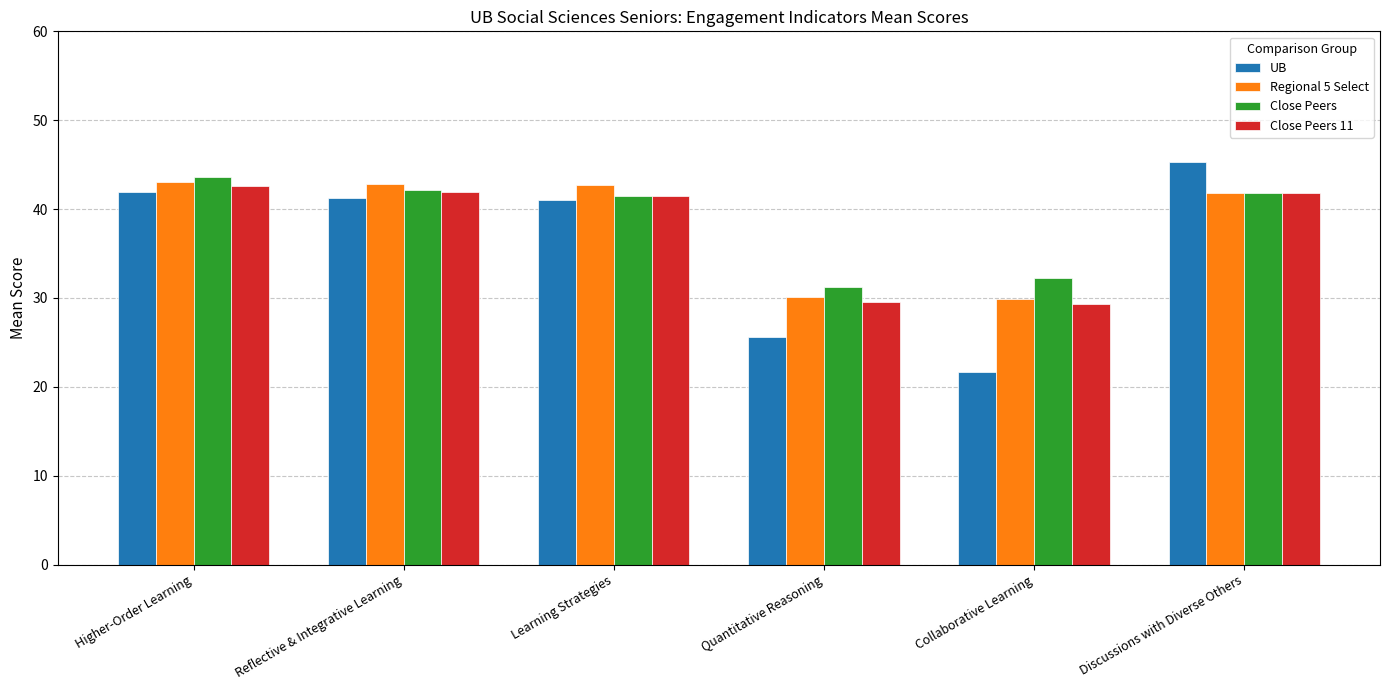

Which series has the largest range (max minus min)?

UB